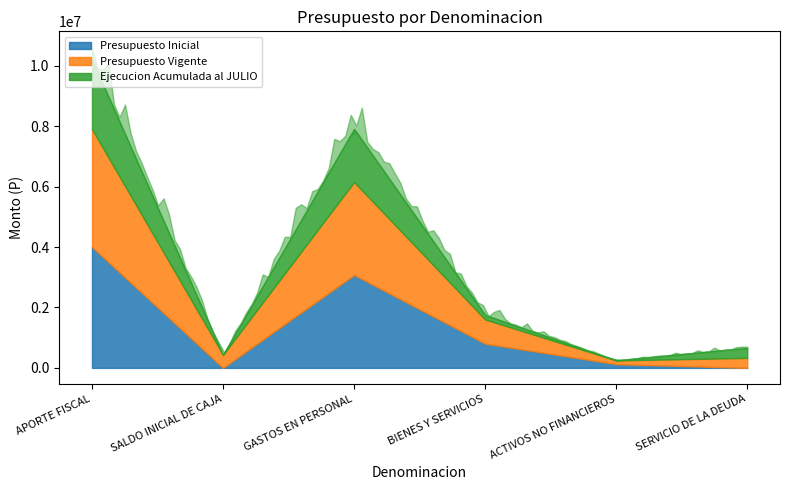

Read the Presupuesto Inicial value at SERVICIO DE LA DEUDA.

10